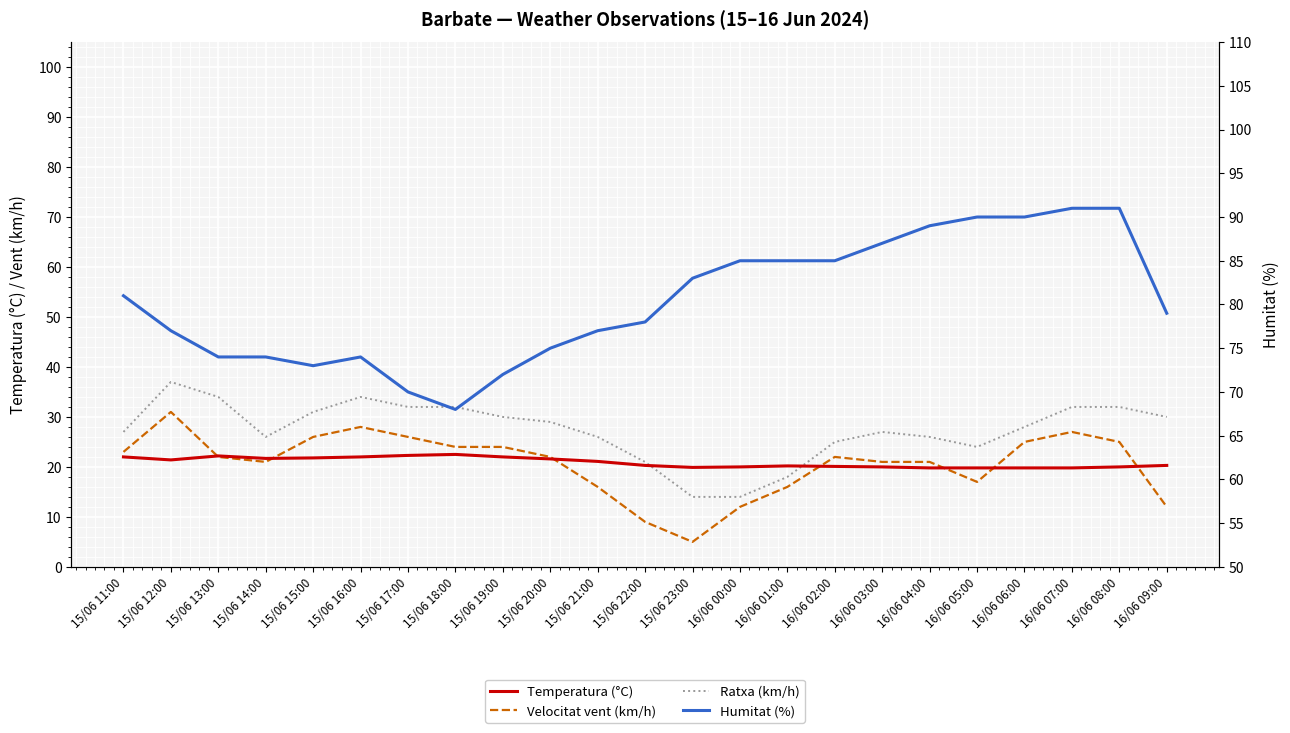

Reading right to left, list all the values displayed in this chart.

Temperatura (°C): 16/06 09:00=20.3	16/06 08:00=20.0	16/06 07:00=19.8	16/06 06:00=19.8	16/06 05:00=19.8	16/06 04:00=19.8	16/06 03:00=20.0	16/06 02:00=20.1	16/06 01:00=20.2	16/06 00:00=20.0	15/06 23:00=19.9	15/06 22:00=20.3	15/06 21:00=21.1	15/06 20:00=21.6	15/06 19:00=22.0	15/06 18:00=22.5	15/06 17:00=22.3	15/06 16:00=22.0	15/06 15:00=21.8	15/06 14:00=21.7	15/06 13:00=22.2	15/06 12:00=21.4	15/06 11:00=22.0
Velocitat vent (km/h): 16/06 09:00=12.0	16/06 08:00=25.0	16/06 07:00=27.0	16/06 06:00=25.0	16/06 05:00=17.0	16/06 04:00=21.0	16/06 03:00=21.0	16/06 02:00=22.0	16/06 01:00=16.0	16/06 00:00=12.0	15/06 23:00=5.0	15/06 22:00=9.0	15/06 21:00=16.0	15/06 20:00=22.0	15/06 19:00=24.0	15/06 18:00=24.0	15/06 17:00=26.0	15/06 16:00=28.0	15/06 15:00=26.0	15/06 14:00=21.0	15/06 13:00=22.0	15/06 12:00=31.0	15/06 11:00=23.0
Ratxa (km/h): 16/06 09:00=30.0	16/06 08:00=32.0	16/06 07:00=32.0	16/06 06:00=28.0	16/06 05:00=24.0	16/06 04:00=26.0	16/06 03:00=27.0	16/06 02:00=25.0	16/06 01:00=18.0	16/06 00:00=14.0	15/06 23:00=14.0	15/06 22:00=21.0	15/06 21:00=26.0	15/06 20:00=29.0	15/06 19:00=30.0	15/06 18:00=32.0	15/06 17:00=32.0	15/06 16:00=34.0	15/06 15:00=31.0	15/06 14:00=26.0	15/06 13:00=34.0	15/06 12:00=37.0	15/06 11:00=27.0
Humitat (%): 16/06 09:00=79.0	16/06 08:00=91.0	16/06 07:00=91.0	16/06 06:00=90.0	16/06 05:00=90.0	16/06 04:00=89.0	16/06 03:00=87.0	16/06 02:00=85.0	16/06 01:00=85.0	16/06 00:00=85.0	15/06 23:00=83.0	15/06 22:00=78.0	15/06 21:00=77.0	15/06 20:00=75.0	15/06 19:00=72.0	15/06 18:00=68.0	15/06 17:00=70.0	15/06 16:00=74.0	15/06 15:00=73.0	15/06 14:00=74.0	15/06 13:00=74.0	15/06 12:00=77.0	15/06 11:00=81.0